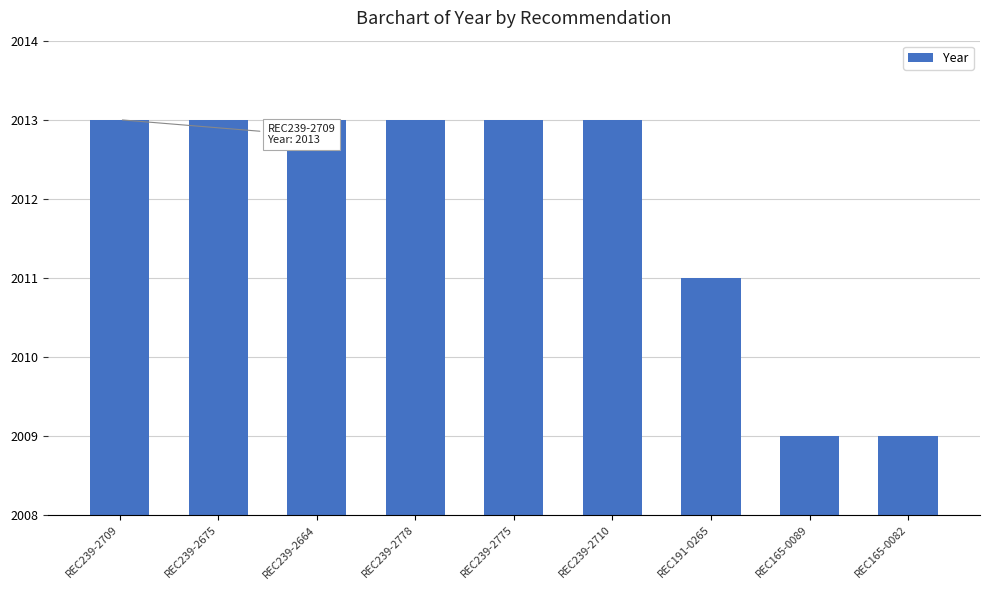

Reading right to left, extract all data points from this chart.

2009	2009	2011	2013	2013	2013	2013	2013	2013